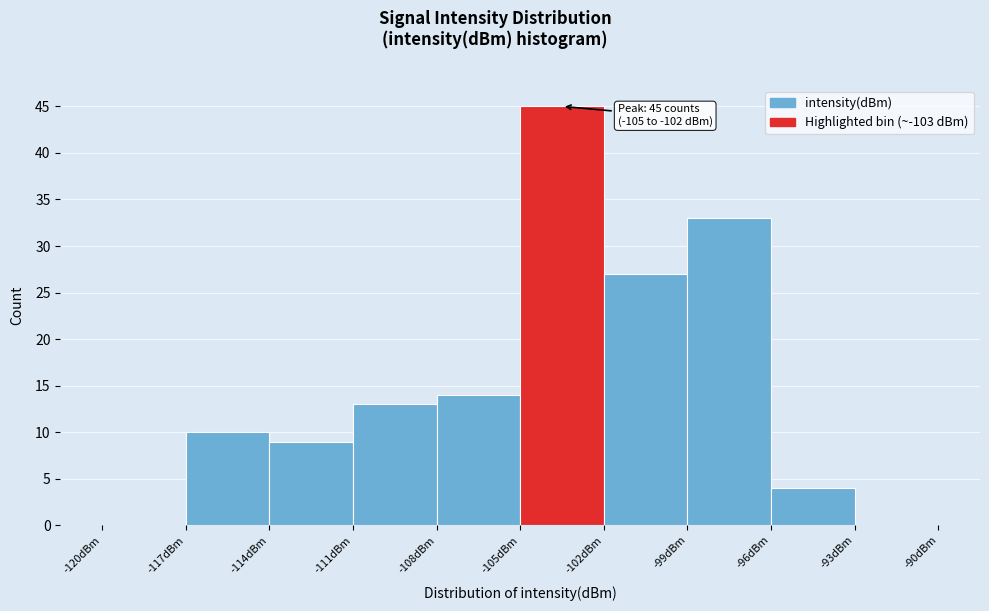

Which range on the x-axis has the tallest bar?

-105 to -102